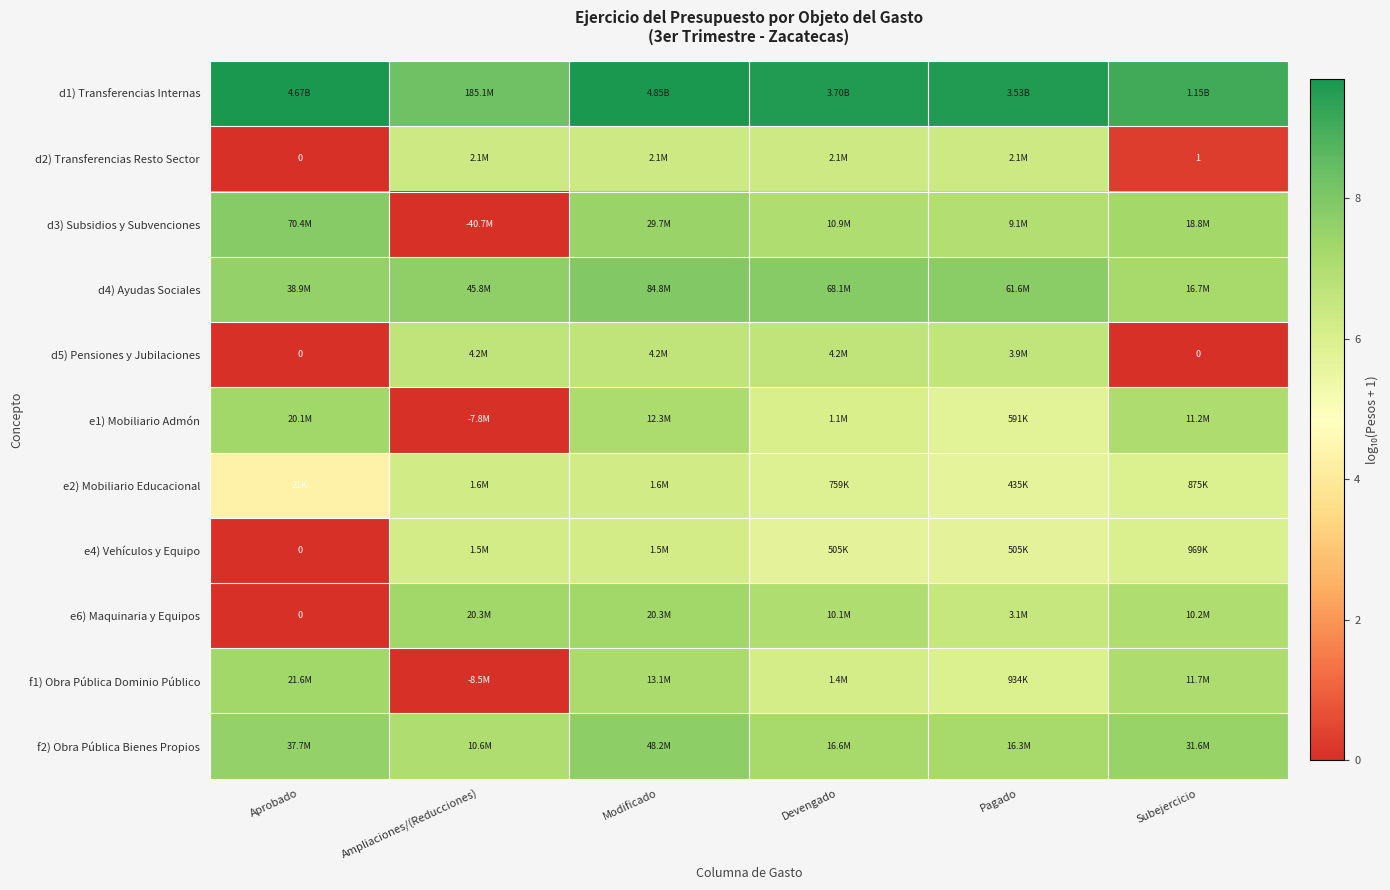

At which label does e6) Maquinaria y Equipos reach its minimum?

Aprobado